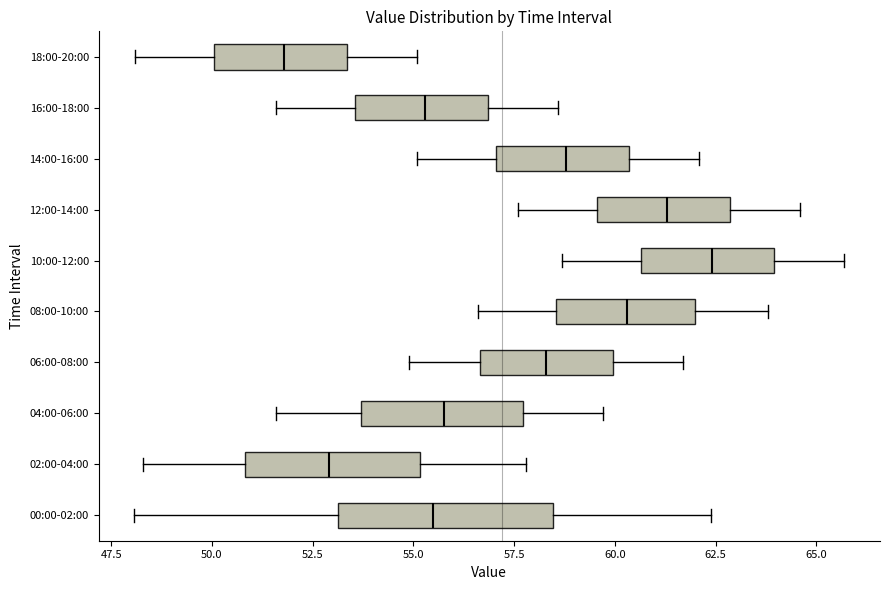

Reading bottom to top, read every box against the x-axis: the position of its median line, the range the box covers, and the ends of its whiskers. The values are not printed on the chart, so give them approximately, as read against the axis.

00:00-02:00: median 55.5, box 53.0 to 58.5, whiskers 48.0 to 62.5
02:00-04:00: median 53.0, box 51.0 to 55.0, whiskers 48.5 to 58.0
04:00-06:00: median 56.0, box 53.5 to 57.5, whiskers 51.5 to 59.5
06:00-08:00: median 58.5, box 56.5 to 60.0, whiskers 55.0 to 61.5
08:00-10:00: median 60.5, box 58.5 to 62.0, whiskers 56.5 to 64.0
10:00-12:00: median 62.5, box 60.5 to 64.0, whiskers 58.5 to 65.5
12:00-14:00: median 61.5, box 59.5 to 63.0, whiskers 57.5 to 64.5
14:00-16:00: median 59.0, box 57.0 to 60.5, whiskers 55.0 to 62.0
16:00-18:00: median 55.5, box 53.5 to 57.0, whiskers 51.5 to 58.5
18:00-20:00: median 52.0, box 50.0 to 53.5, whiskers 48.0 to 55.0